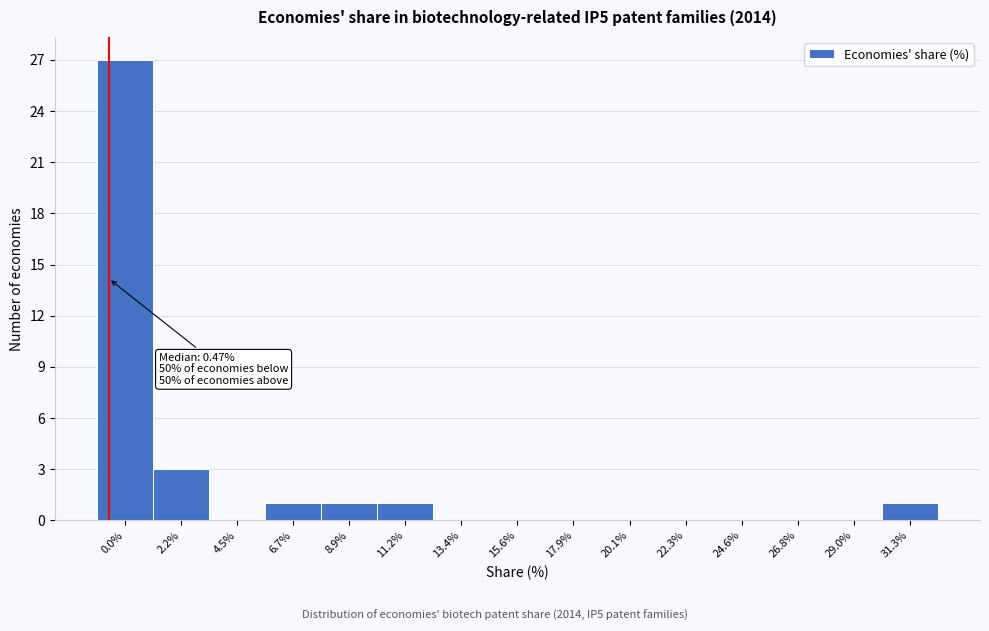

Reading right to left, extract all data points from this chart.

31.3%=1	29.0%=0	26.8%=0	24.6%=0	22.3%=0	20.1%=0	17.9%=0	15.6%=0	13.4%=0	11.2%=1	8.9%=1	6.7%=1	4.5%=0	2.2%=3	0.0%=27